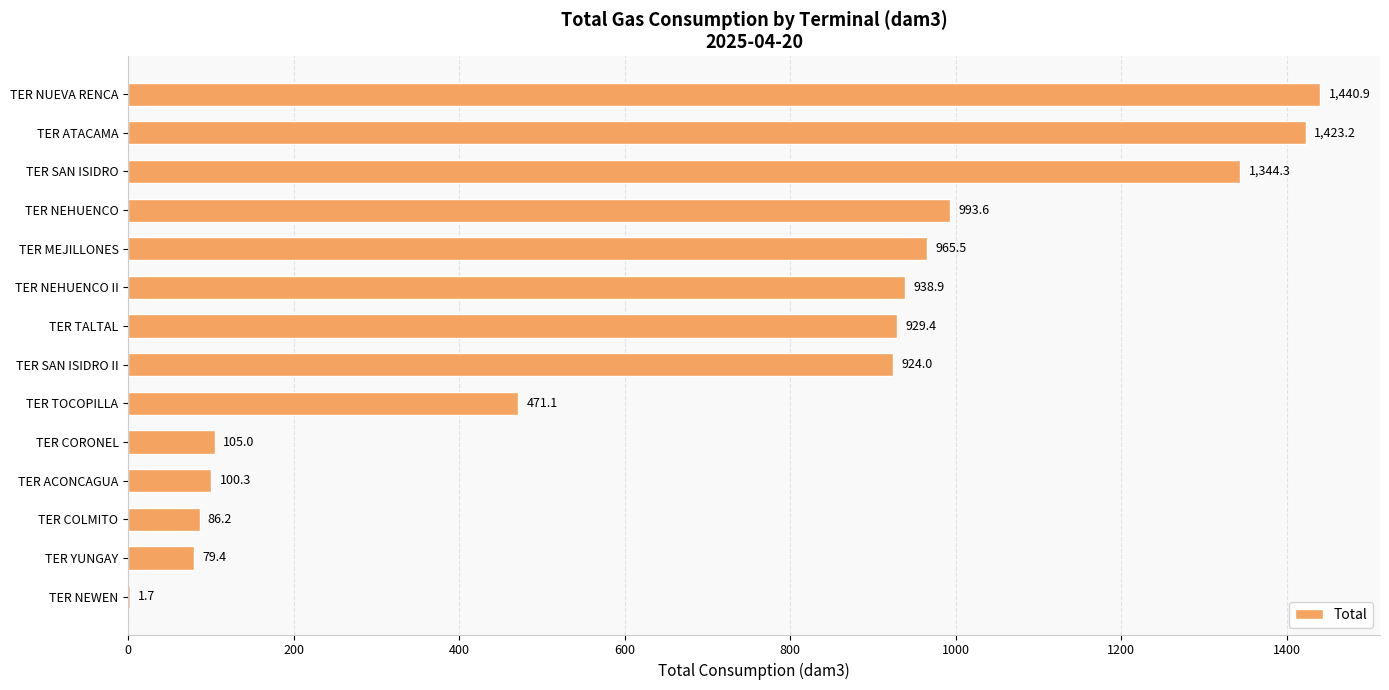

At which label is the value closest to 721?

TER SAN ISIDRO II